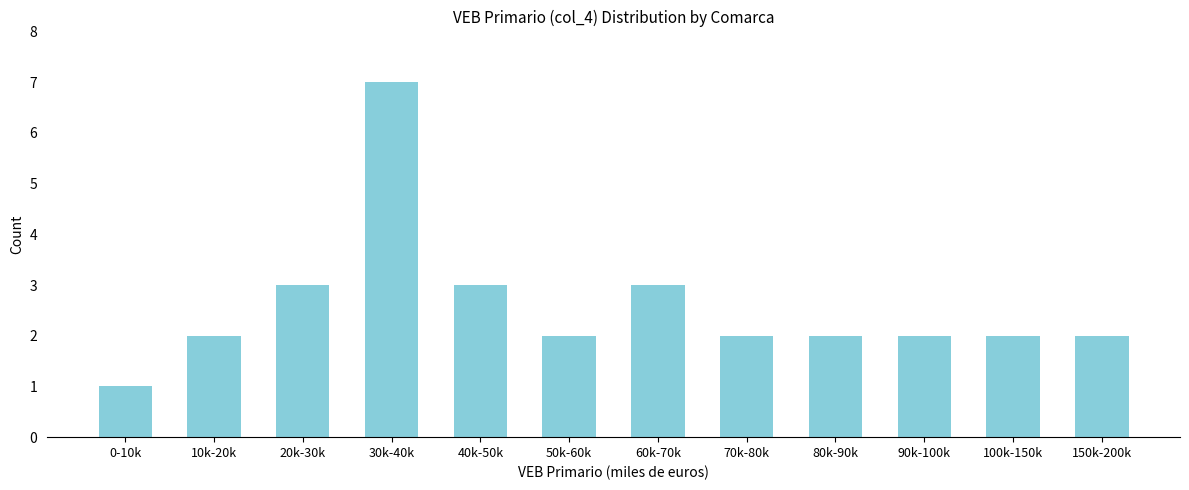

Reading left to right, extract all data points from this chart.

0-10k=1	10k-20k=2	20k-30k=3	30k-40k=7	40k-50k=3	50k-60k=2	60k-70k=3	70k-80k=2	80k-90k=2	90k-100k=2	100k-150k=2	150k-200k=2